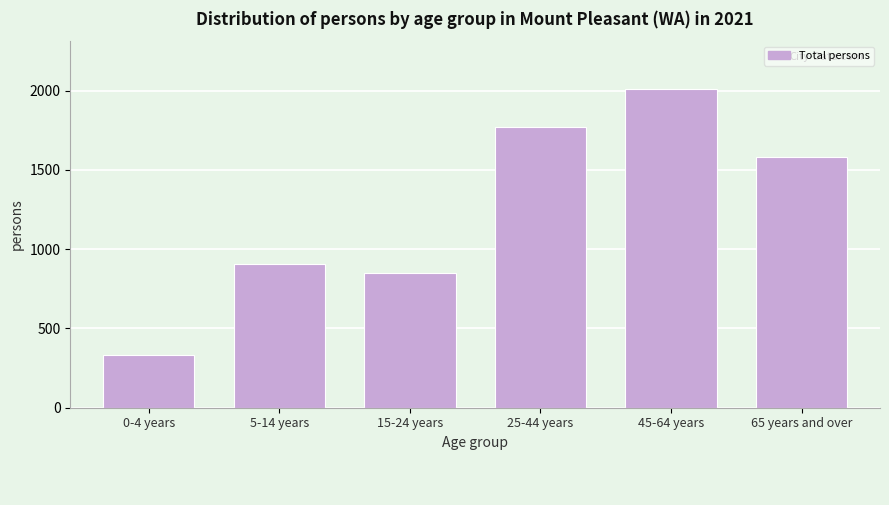

Reading right to left, list all the values displayed in this chart.

1580	2010	1772	851	905	335